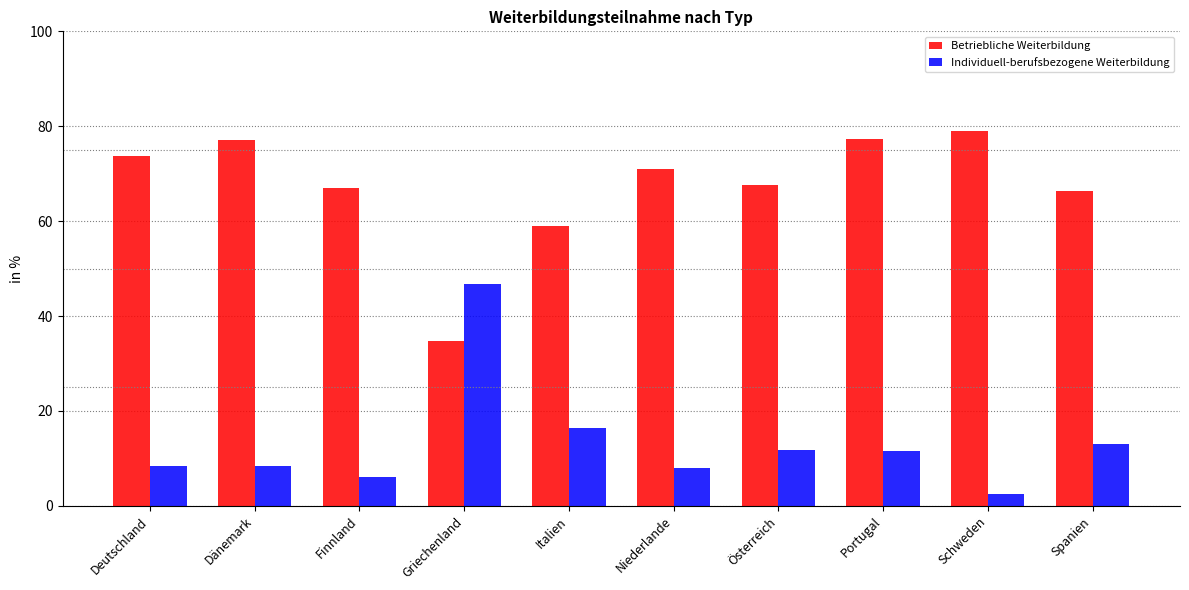

What is the minimum value for Betriebliche Weiterbildung?

34.8